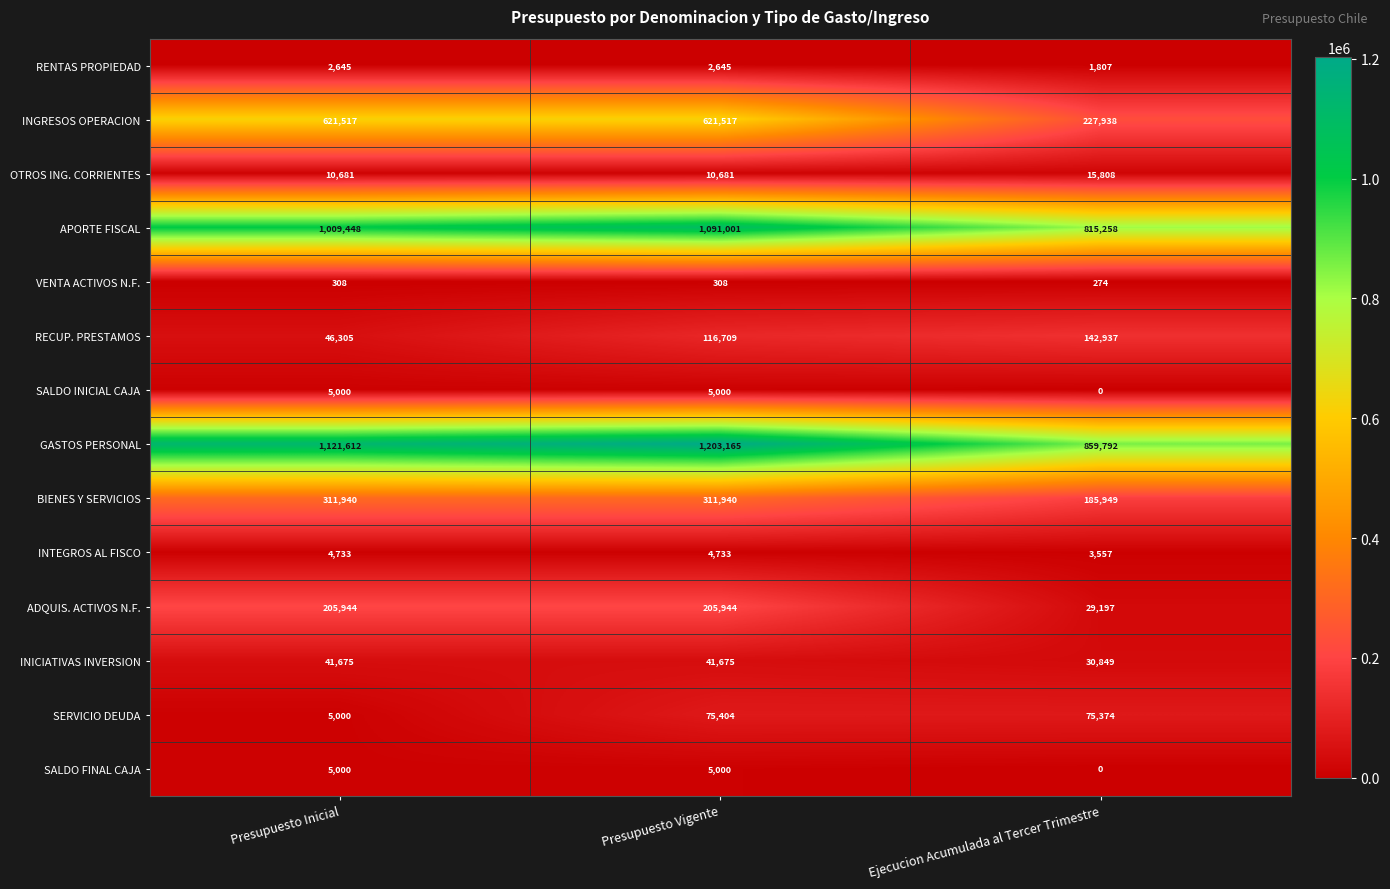

The value of INGRESOS OPERACION at Presupuesto Vigente is 621517. True or false?

True